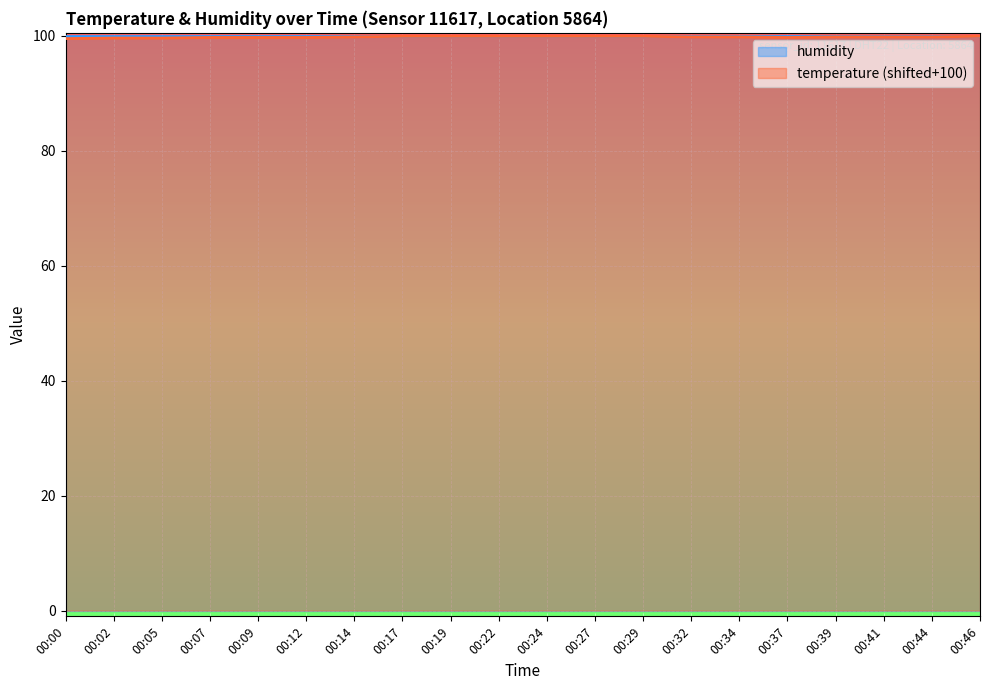

Which has a higher value, 00:17 or 00:27?

00:17